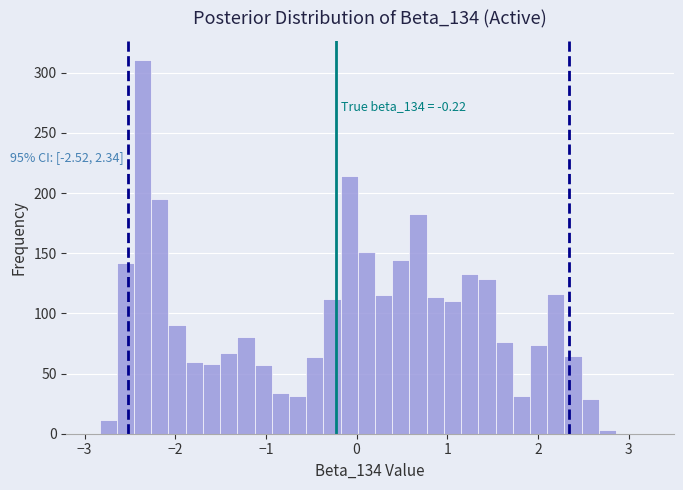

Around what value on the x-axis is the tallest bar? Give the approximate position of its centre, as read against the axis.

-2.4